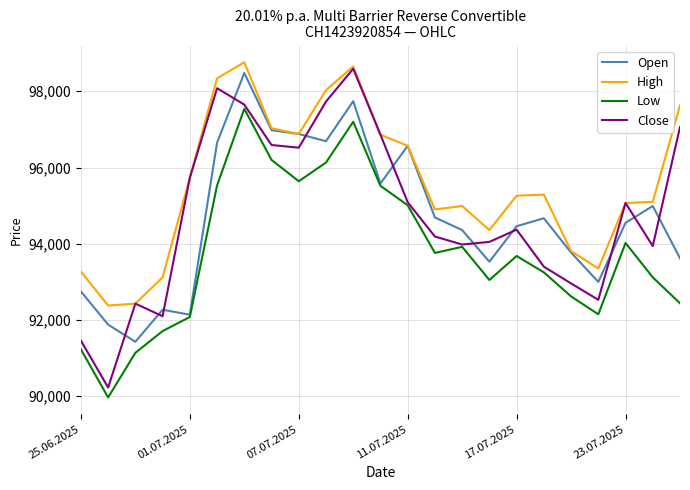

What is the sum of all Close values?

2180610